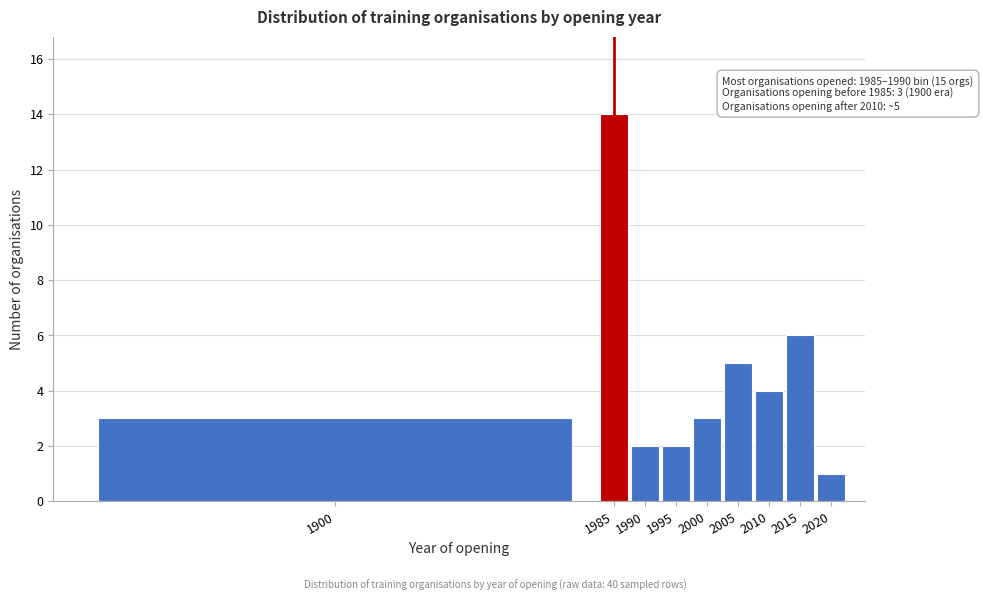

Reading left to right, list all the values displayed in this chart.

3	14	2	2	3	5	4	6	1